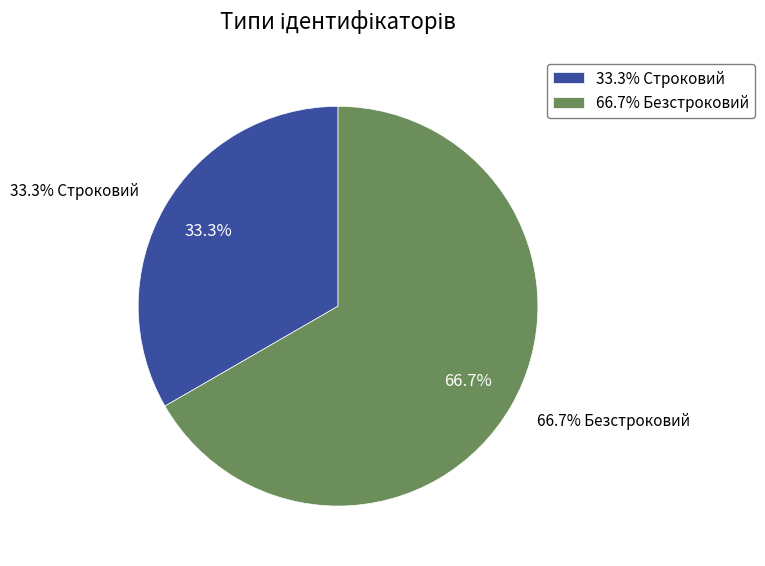

To the nearest percent, what is the difference between the Строковий and Безстроковий slice percentages?

33%